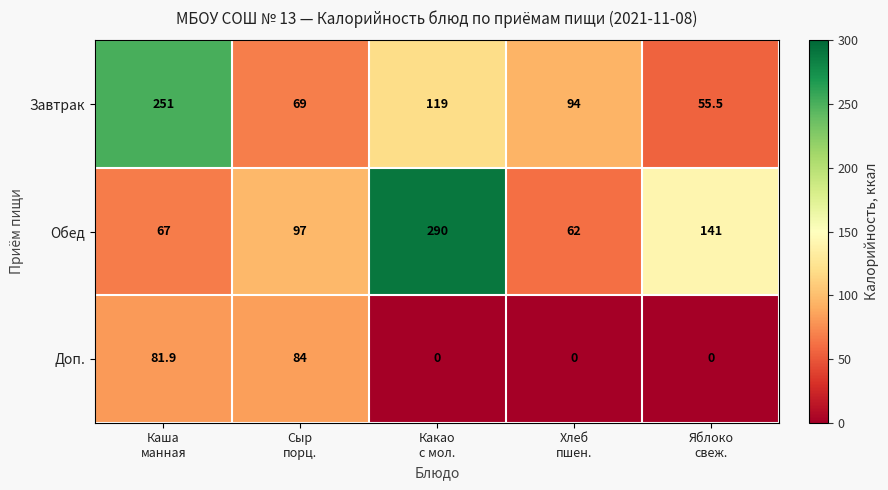

How many distinct data groups are displayed?

3